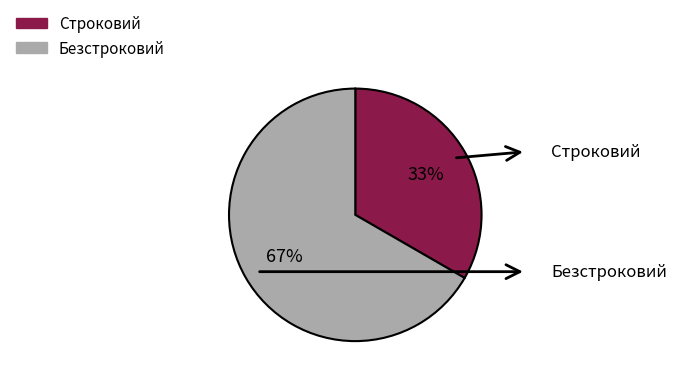

To the nearest percent, what is the combined percentage of Строковий and Безстроковий?

100%